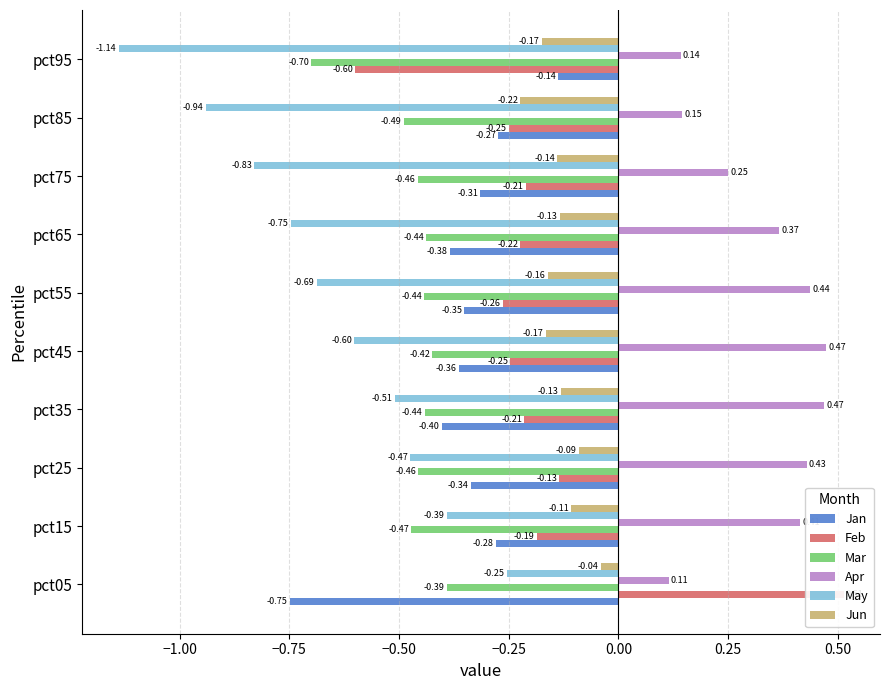

Reading right to left, transcribe all the data shown in this chart.

Jan: -0.1	-0.3	-0.3	-0.4	-0.4	-0.4	-0.4	-0.3	-0.3	-0.7
Feb: -0.6	-0.2	-0.2	-0.2	-0.3	-0.2	-0.2	-0.1	-0.2	0.5
Mar: -0.7	-0.5	-0.5	-0.4	-0.4	-0.4	-0.4	-0.5	-0.5	-0.4
Apr: 0.1	0.1	0.3	0.4	0.4	0.5	0.5	0.4	0.4	0.1
May: -1.1	-0.9	-0.8	-0.7	-0.7	-0.6	-0.5	-0.5	-0.4	-0.3
Jun: -0.2	-0.2	-0.1	-0.1	-0.2	-0.2	-0.1	-0.1	-0.1	-0.0